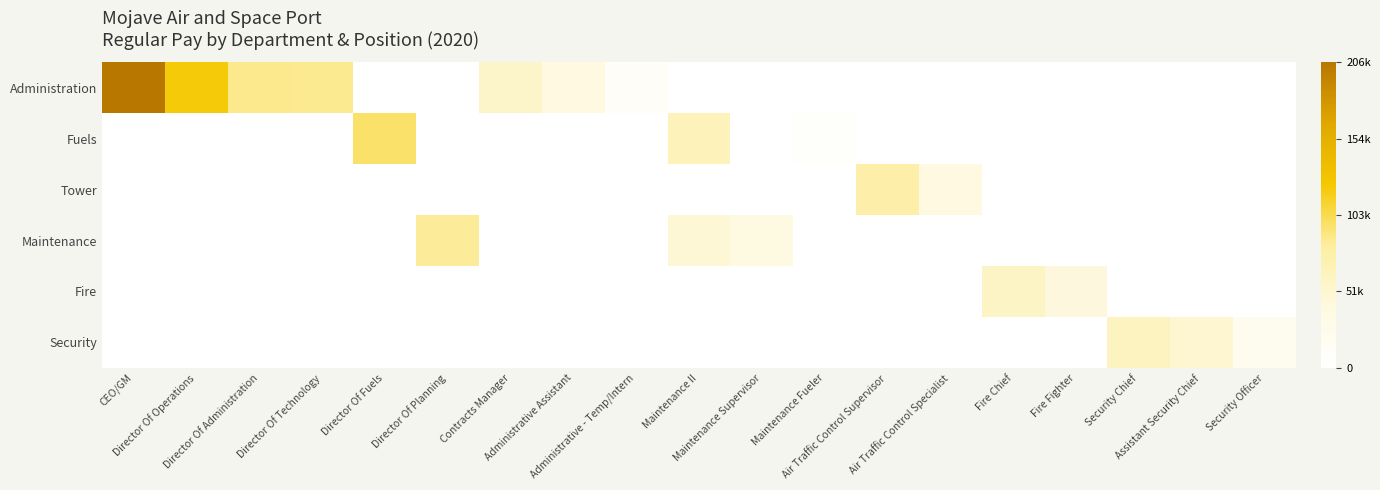

Which label corresponds to the largest value in the chart?

CEO/GM